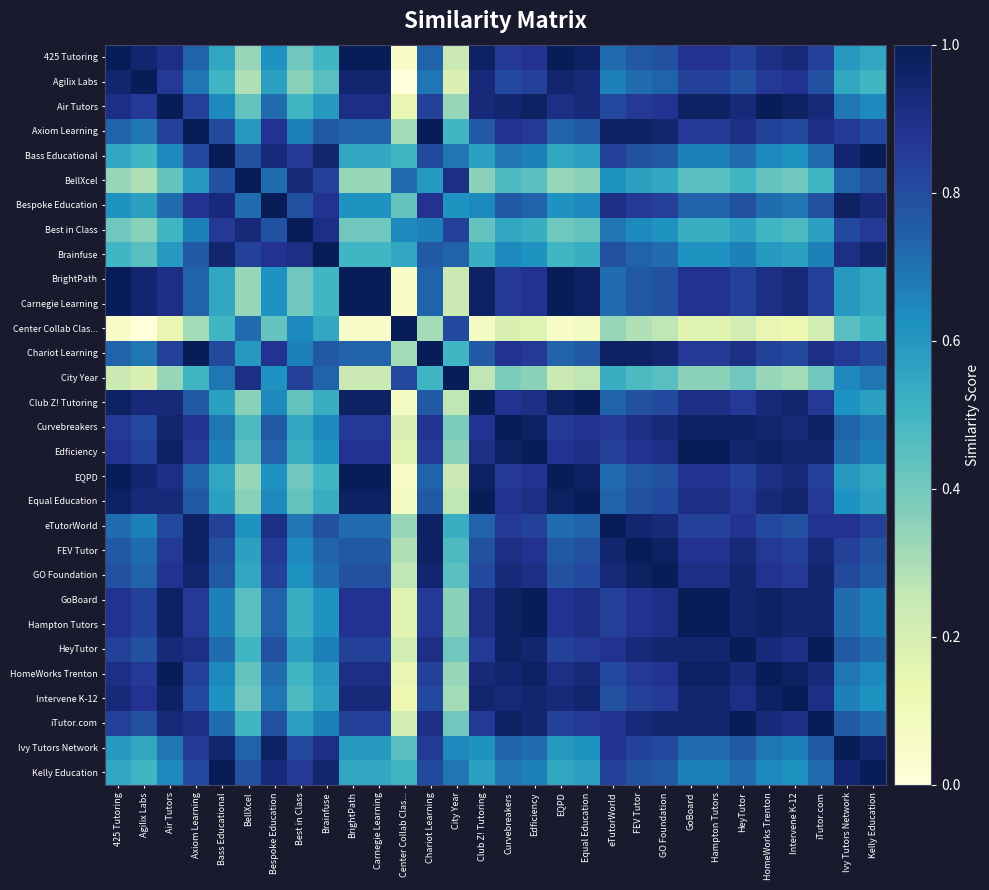

List the series in order of their peak value, highest first.

425 Tutoring, Agilix Labs, Air Tutors, Axiom Learning, Bass Educational, BellXcel, Bespoke Education, Best in Class, Brainfuse, BrightPath, Carnegie Learning, Center Collab Clas..., Chariot Learning, City Year, Club Z! Tutoring, Curvebreakers, Edficiency, EQPD, Equal Education, eTutorWorld, FEV Tutor, GO Foundation, GoBoard, Hampton Tutors, HeyTutor, HomeWorks Trenton, Intervene K-12, iTutor.com, Ivy Tutors Network, Kelly Education